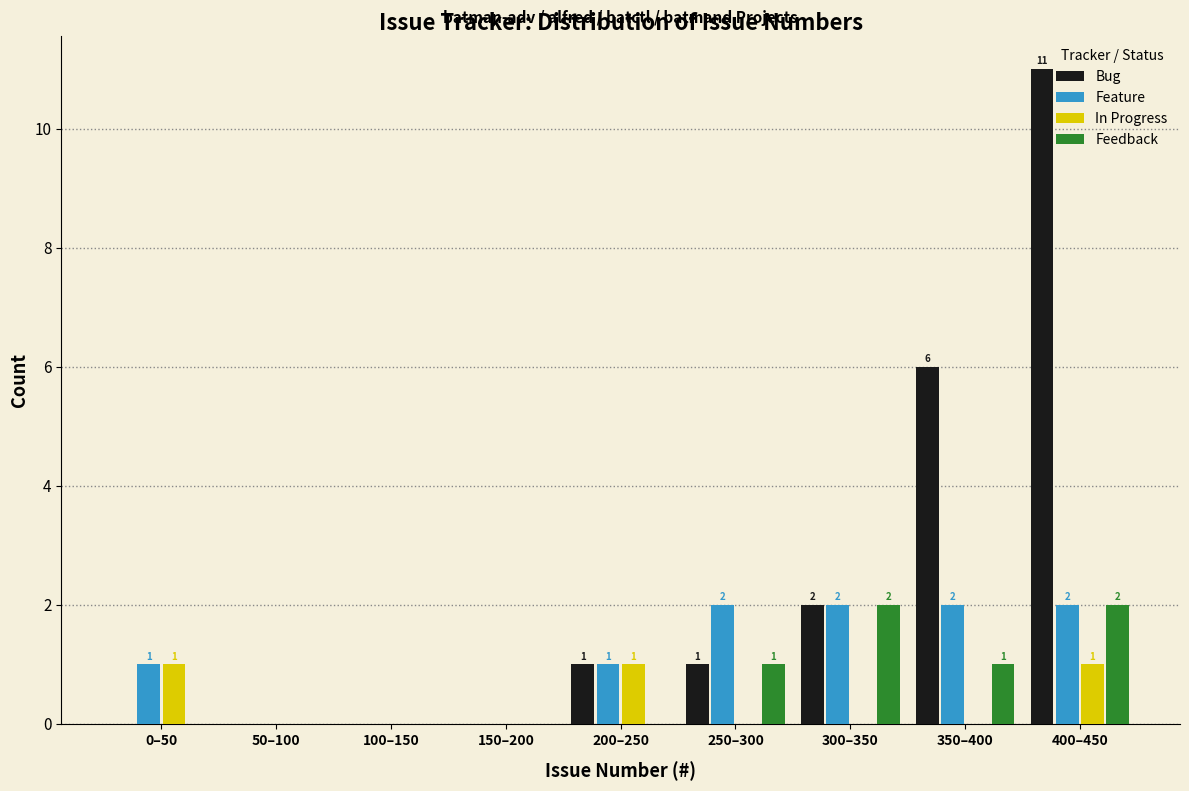

What is the maximum value shown in the chart?

11